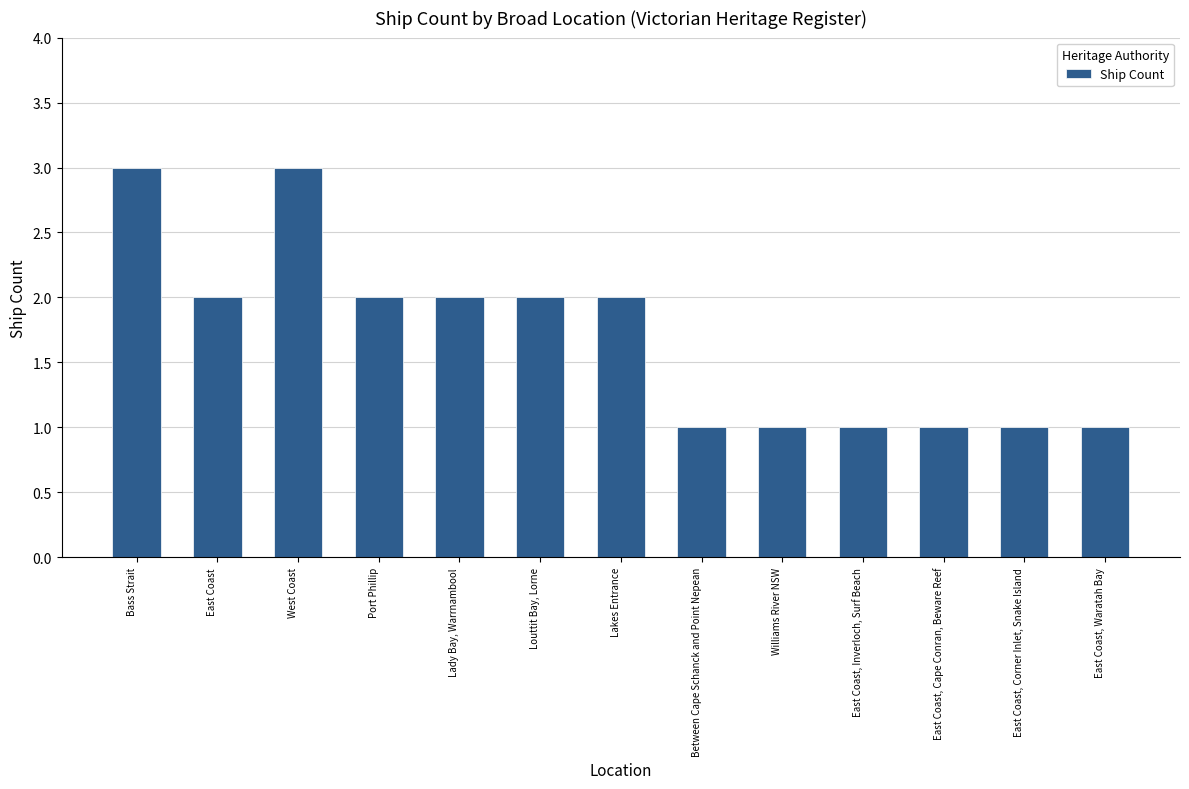

The value at East Coast, Inverloch, Surf Beach is 1. True or false?

True